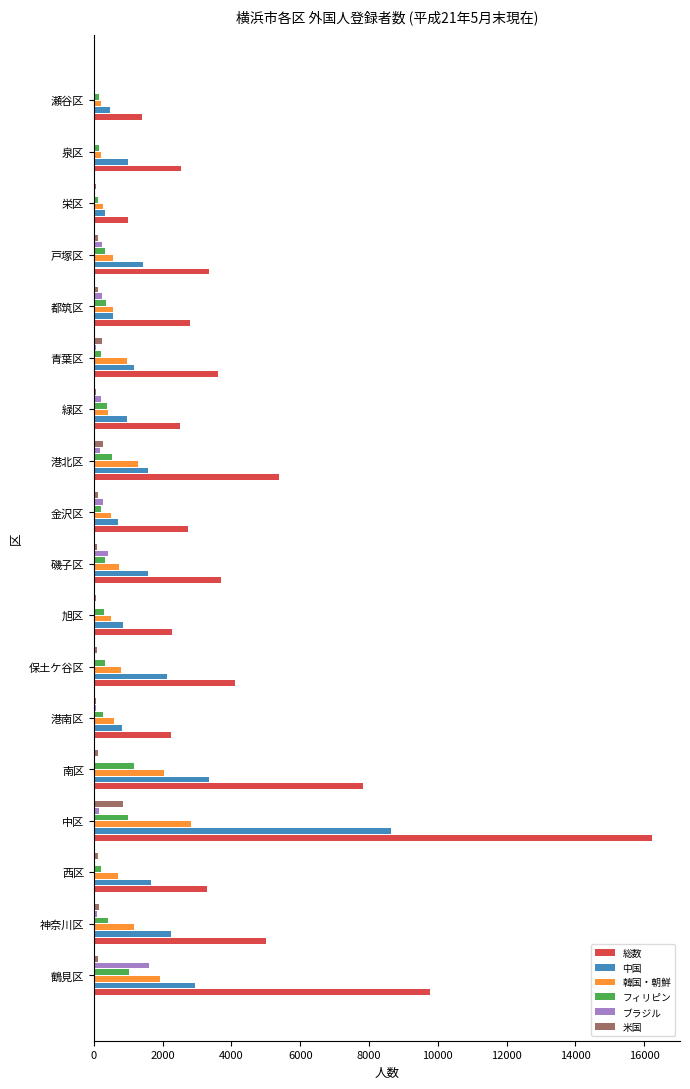

The value of 韓国・朝鮮 at 金沢区 is 488. True or false?

True